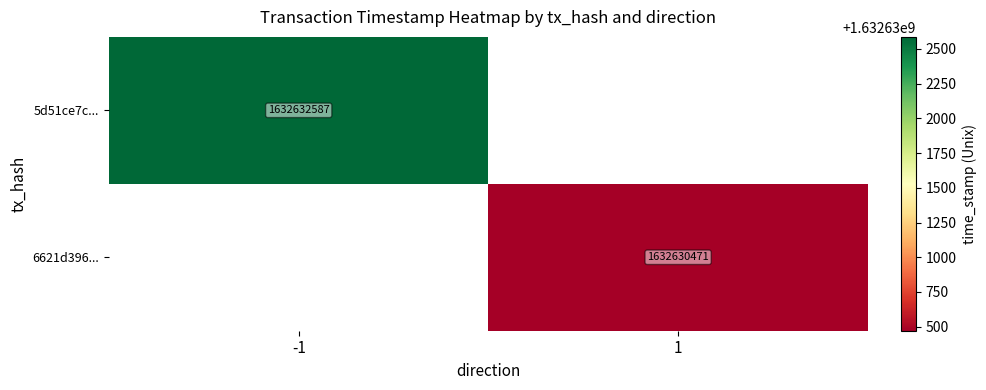

The value of 5d51ce7c... at -1 is 927582575. True or false?

False